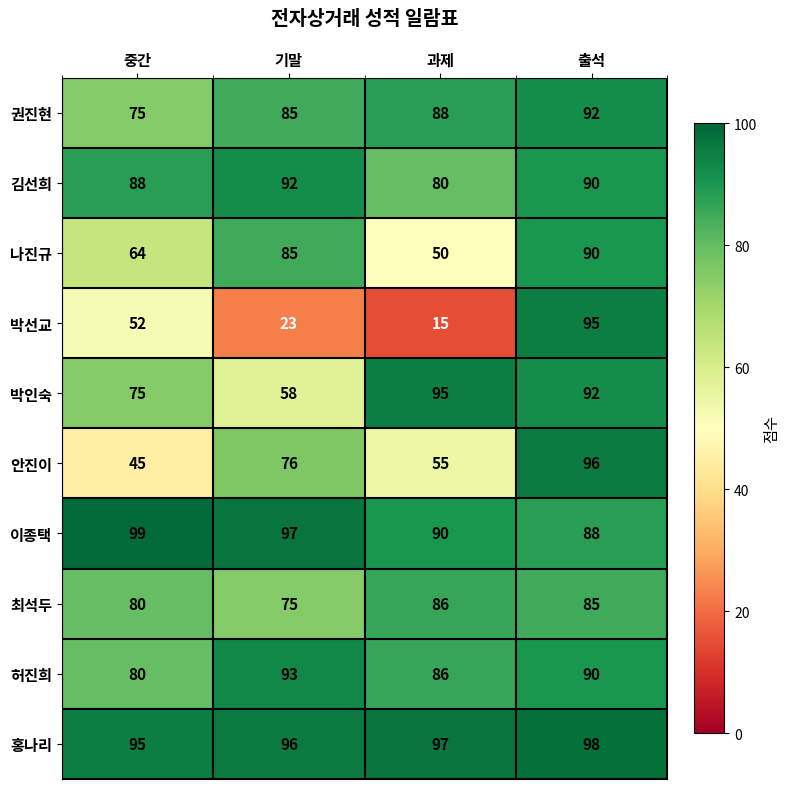

What is the difference between the highest and lowest values at 기말?

74